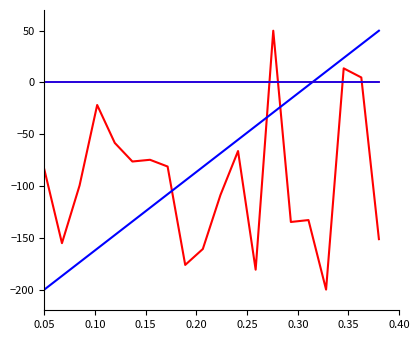

Is this an area chart (filled region under the line)?

No